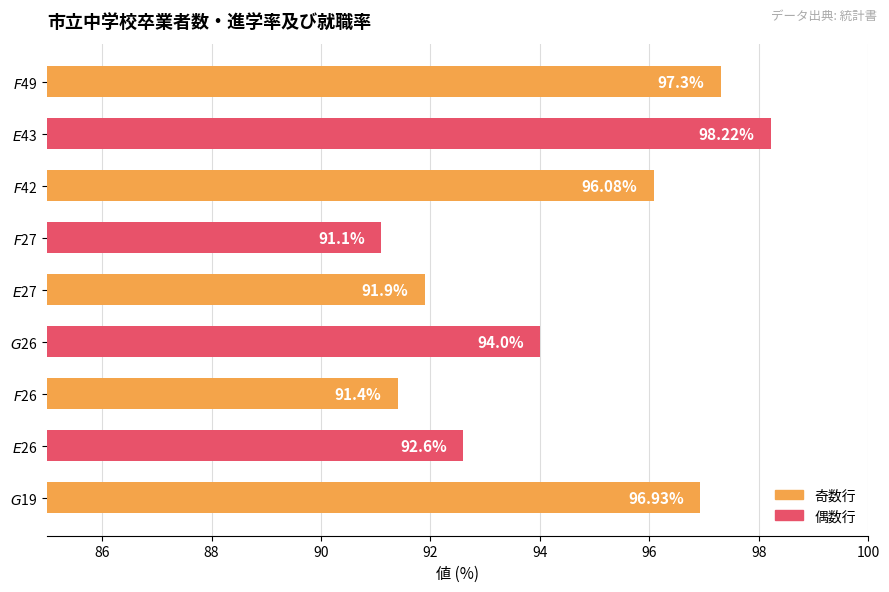

What is the difference between the maximum and minimum values?

7.1